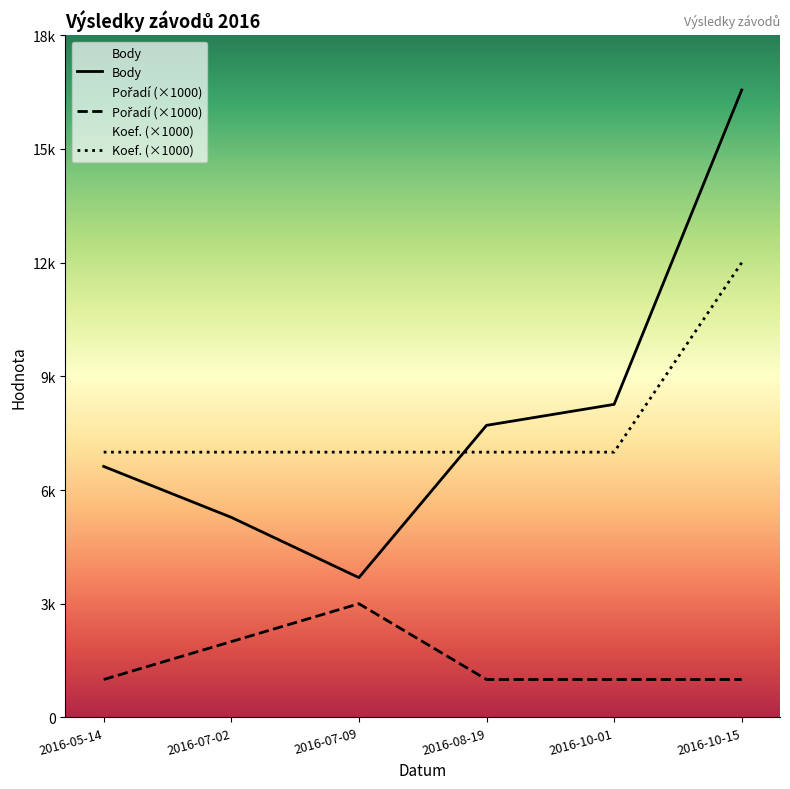

The value of Pořadí (×1000) at 2016-08-19 is 329. True or false?

False